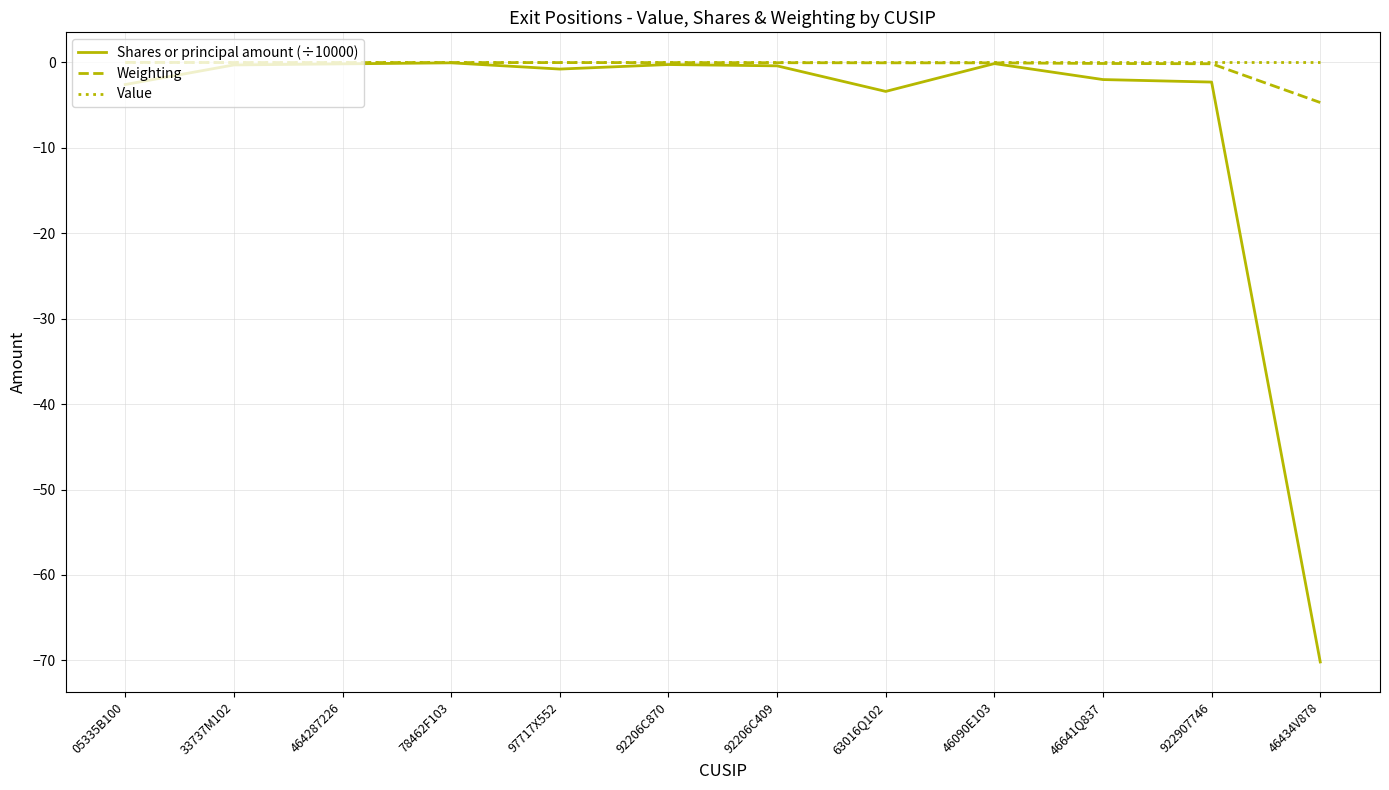

Count the number of categories in the chart.

12